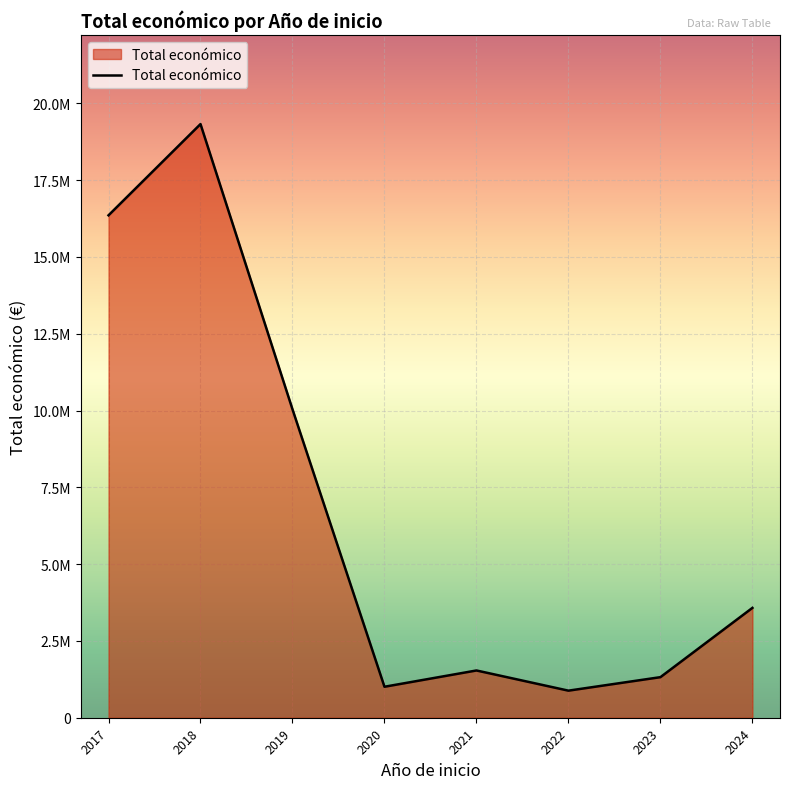

What is the value of the 4th point from the left?

1008403